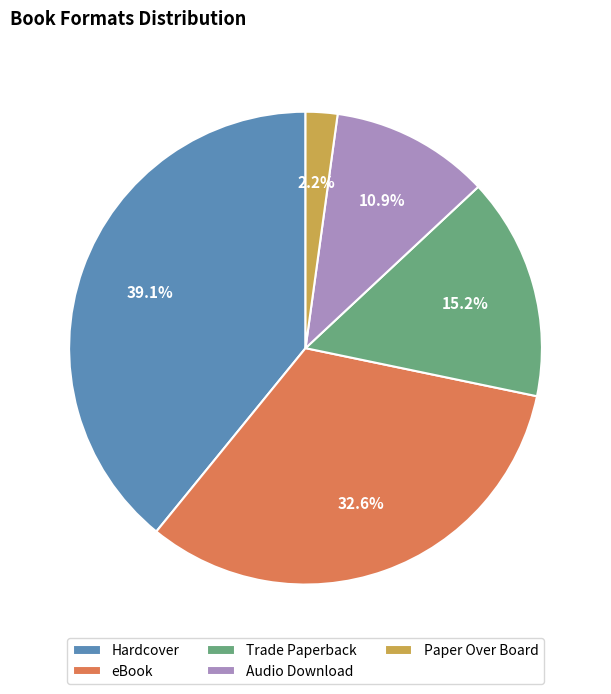

True or false: Hardcover accounts for 39% of the total.

True